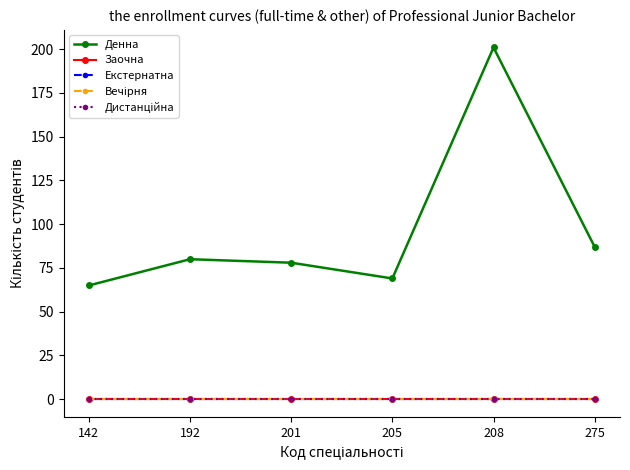

True or false: Дистанційна and Заочна cross at least once.

False